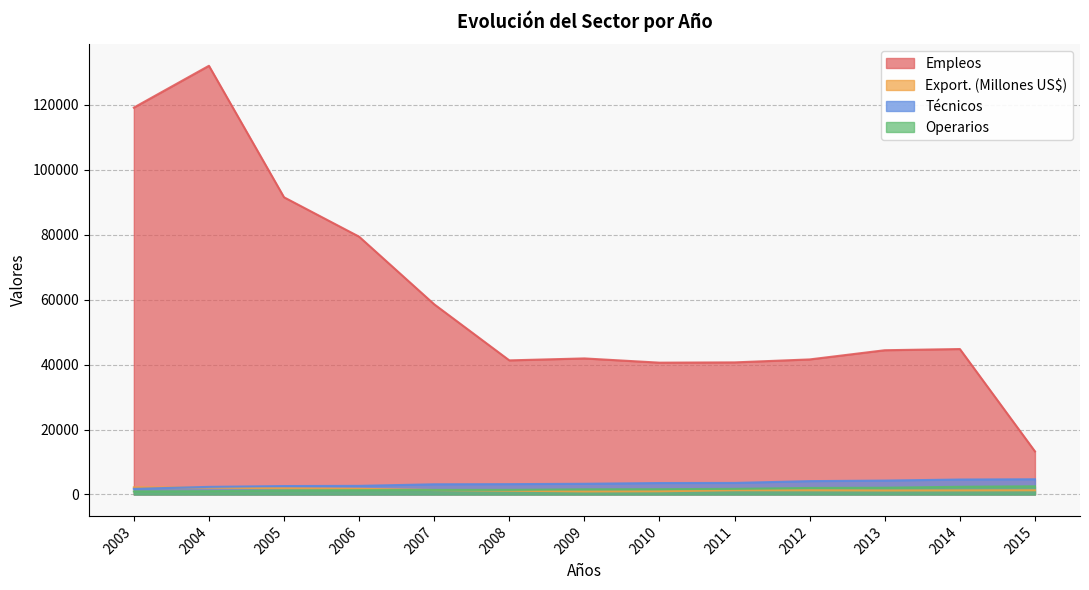

What is the greatest value displayed?

131978.0